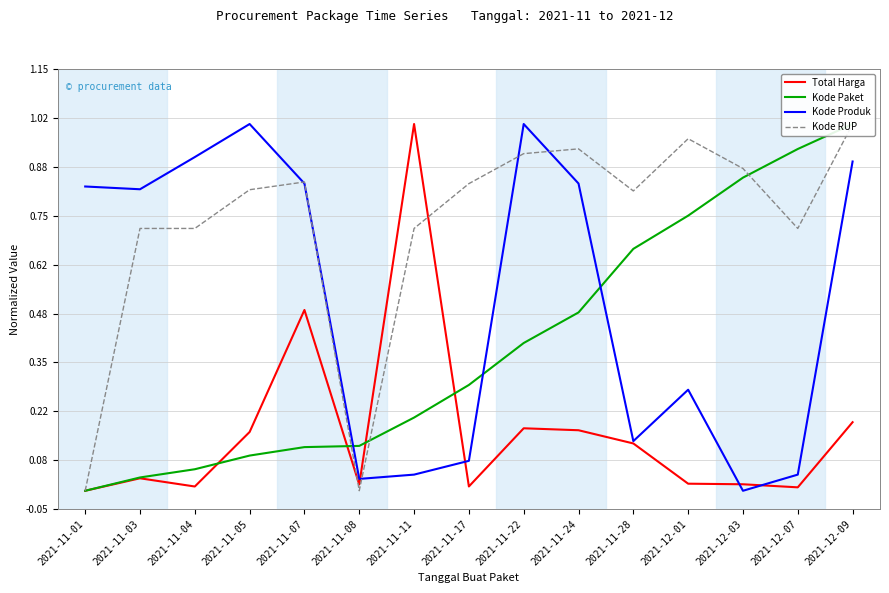

List the series in order of their peak value, highest first.

Total Harga, Kode Paket, Kode Produk, Kode RUP